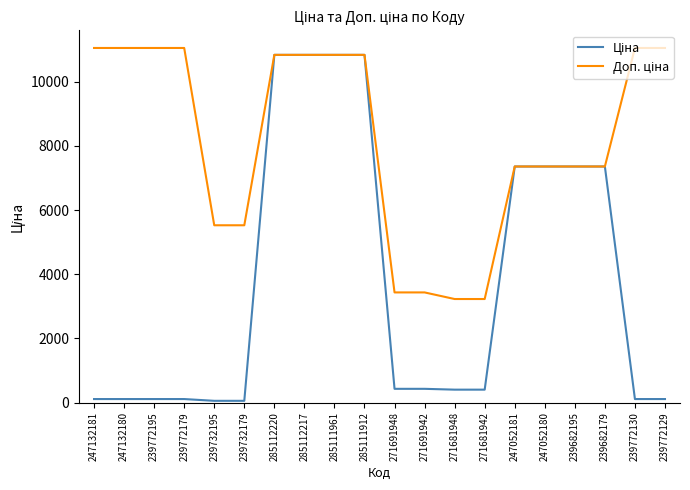

What is the maximum value shown in the chart?

11055.0